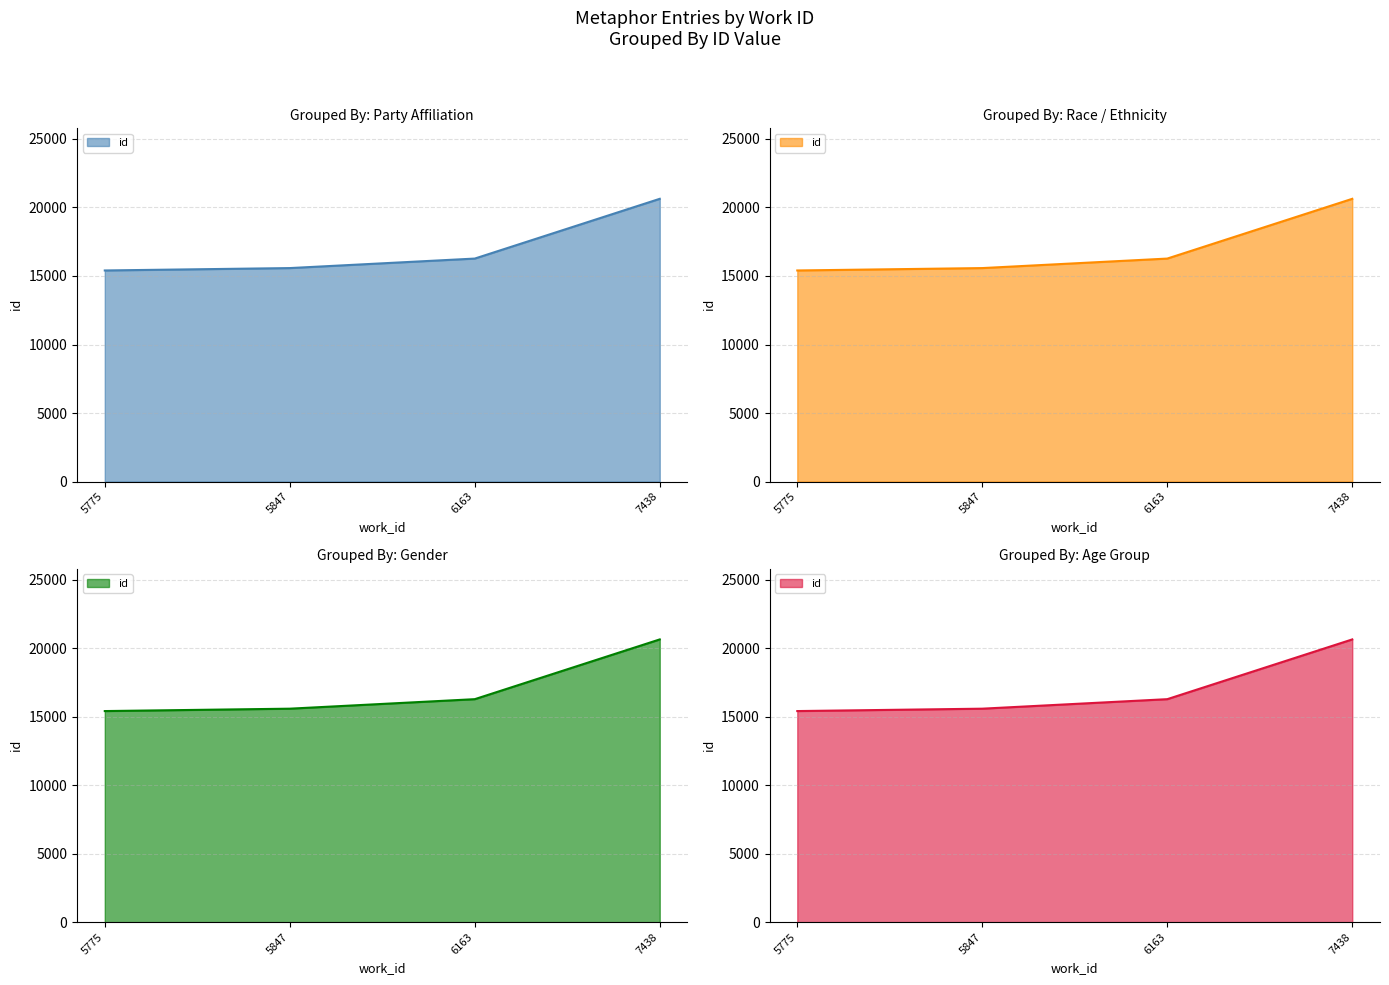

At which label is the value closest to 18016?

6163